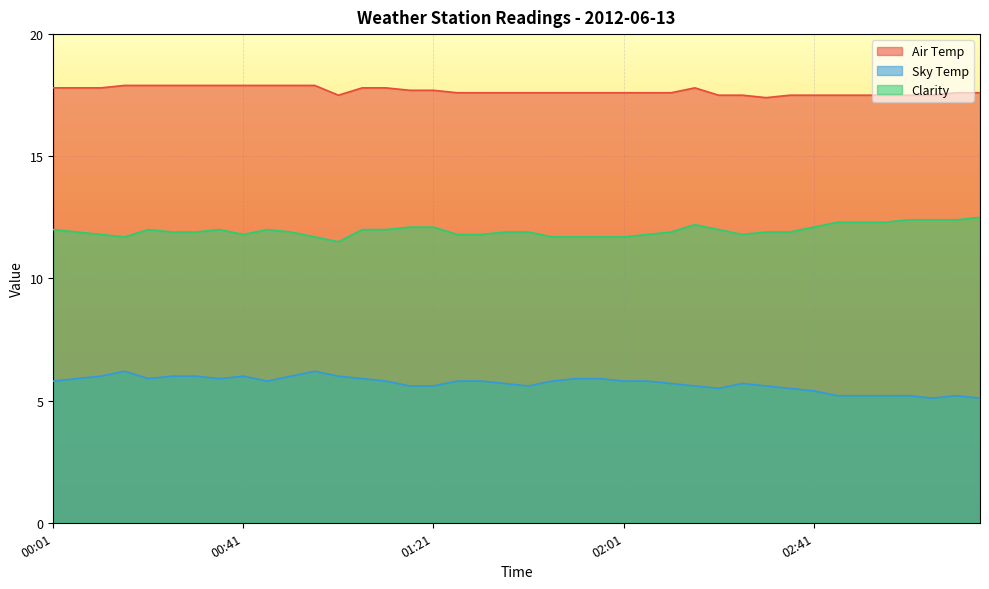

Count the Air Temp values in the range 17 to 18.

40